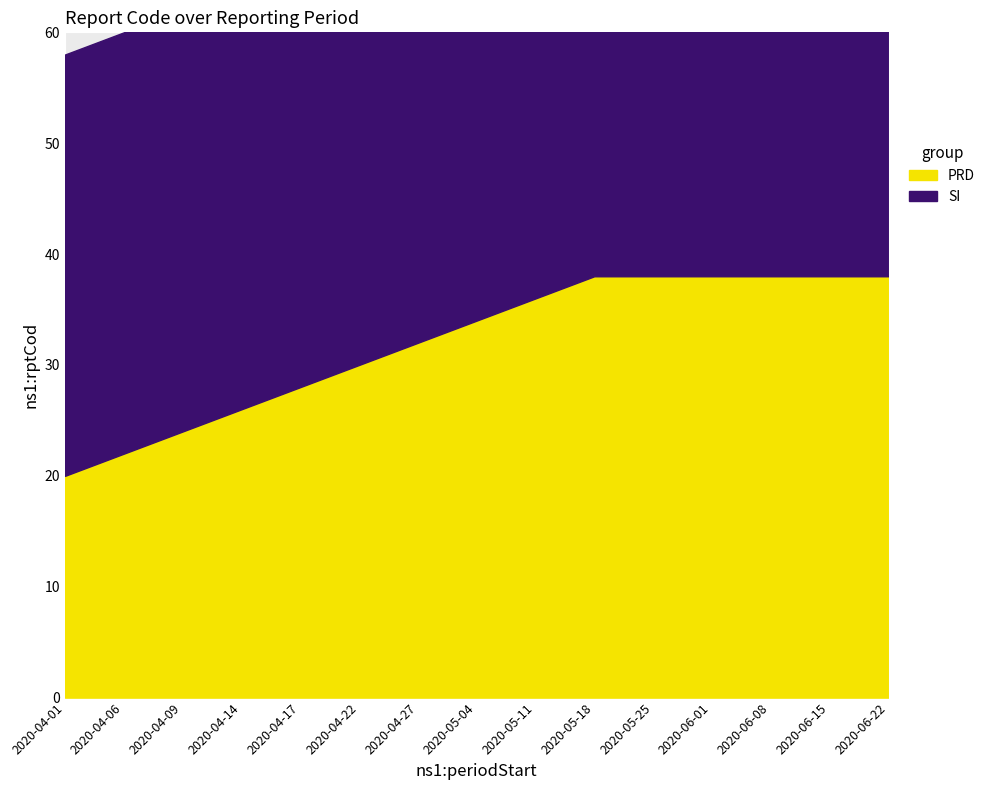

The value of SI at 2020-06-22 is 38. True or false?

True